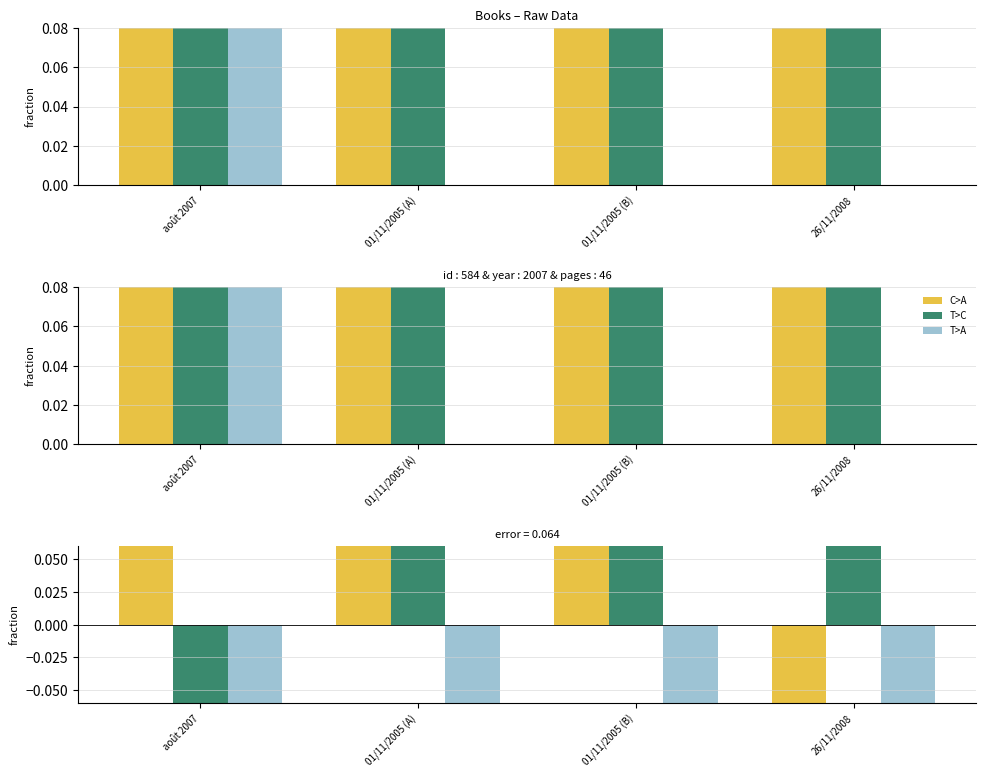

What position from the left is août 2007?

1